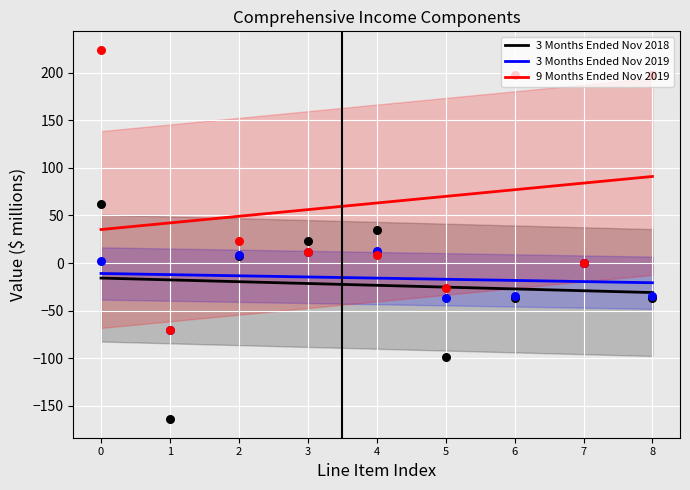

Which series reaches the minimum Y coordinate?

3 Months Ended Nov 2018